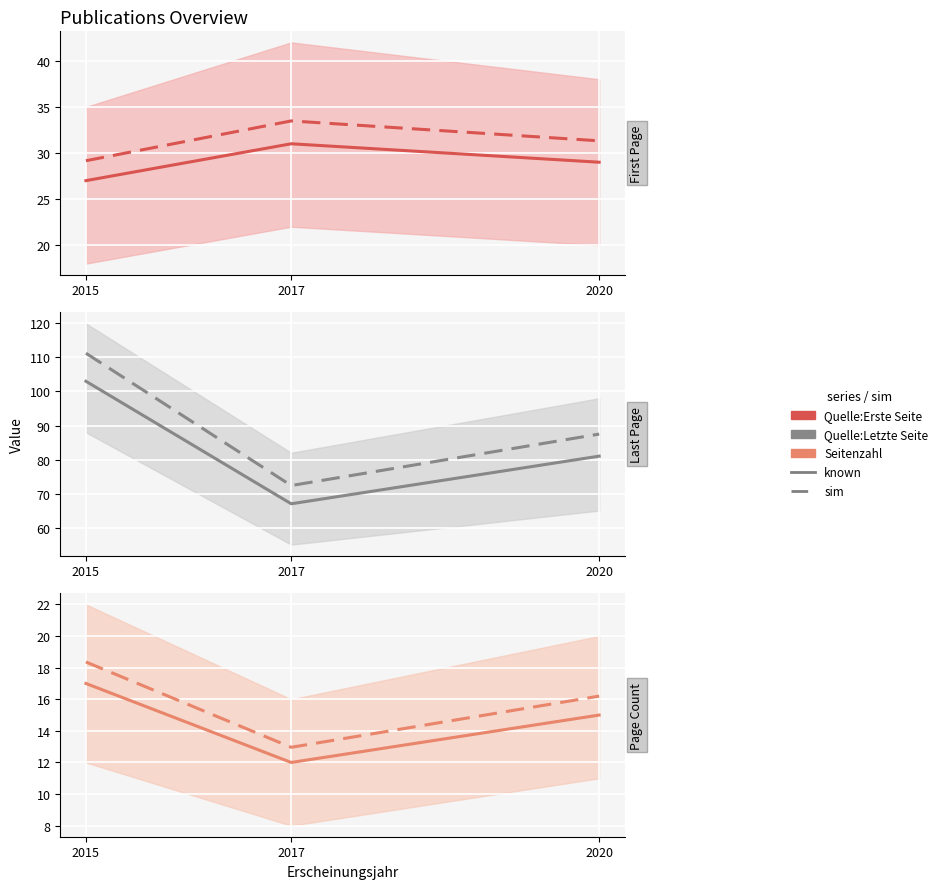

Between 2015 and 2017, which series saw the biggest shift?

sim